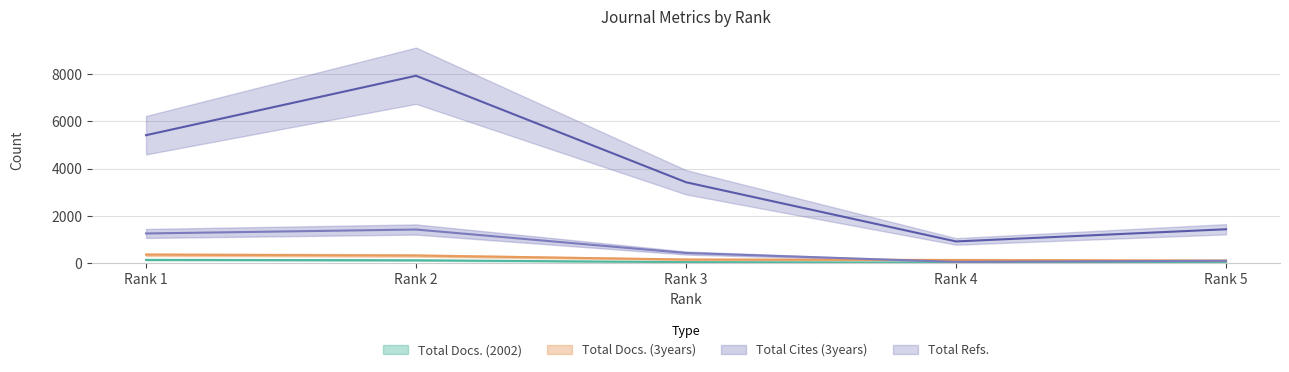

Read the Total Refs. value at Rank 2, to the nearest 100.

7900